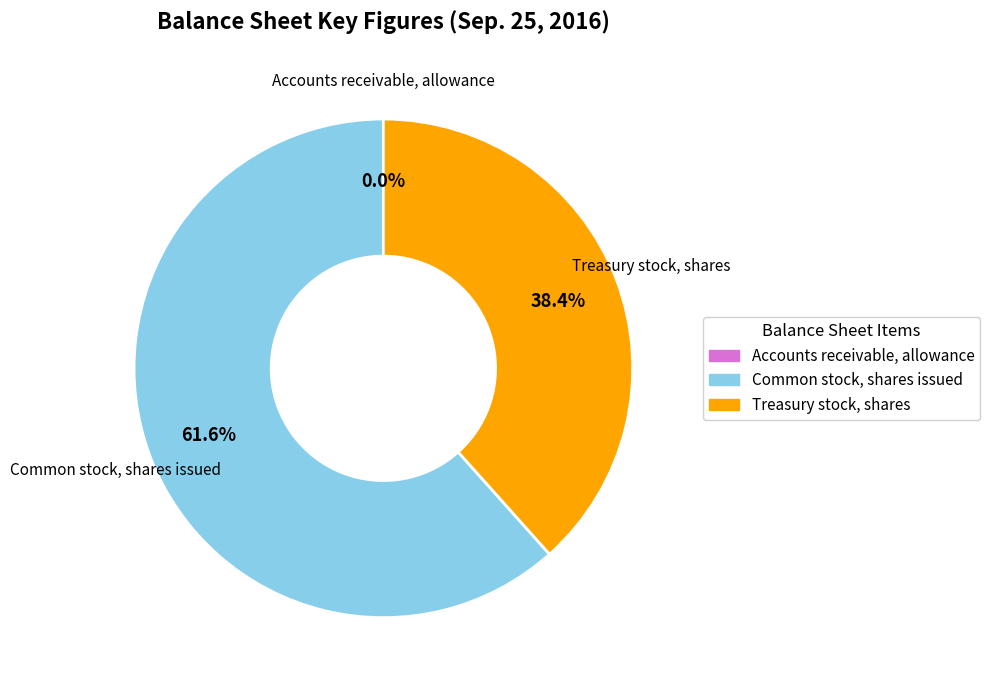

Is there a majority slice in this chart?

Yes